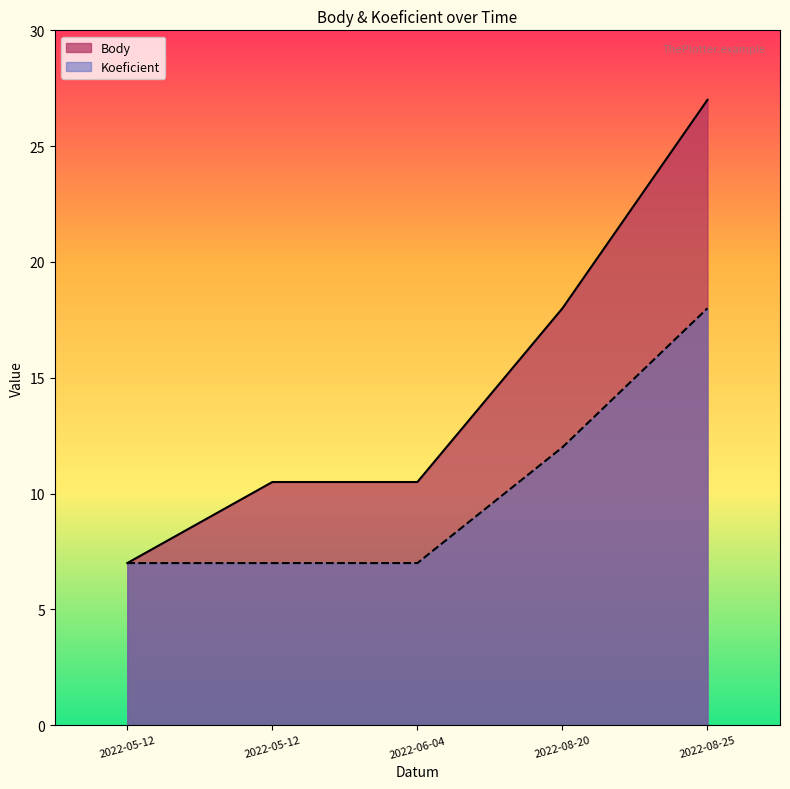

The value of Koeficient at 2022-08-20 is 19.6. True or false?

False